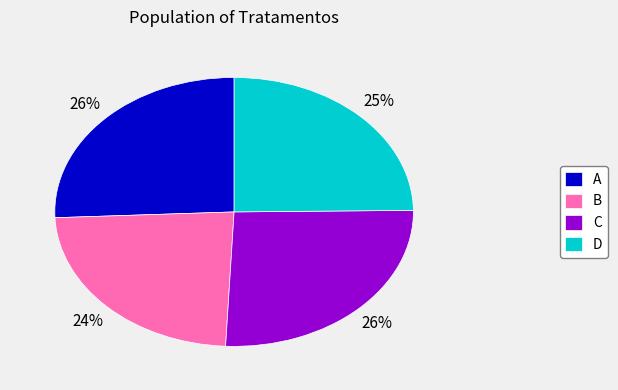

How many segments does this pie chart have?

4